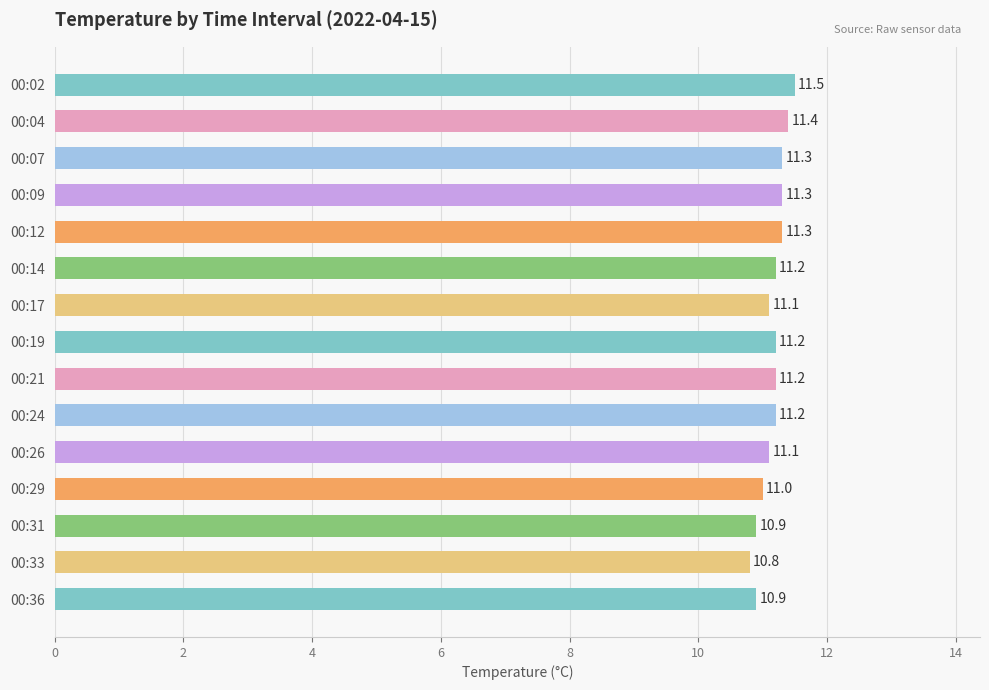

Reading bottom to top, transcribe all the data shown in this chart.

10.9	10.8	10.9	11.0	11.1	11.2	11.2	11.2	11.1	11.2	11.3	11.3	11.3	11.4	11.5